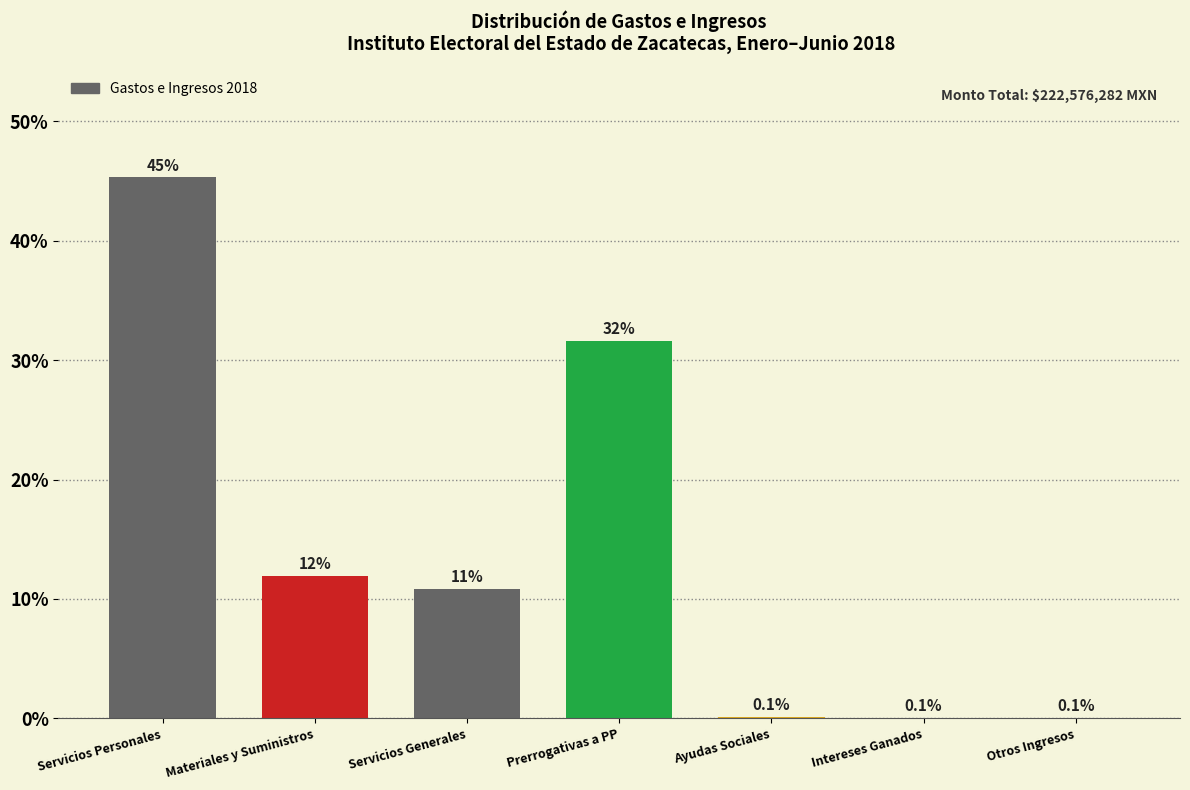

Reading right to left, transcribe all the data shown in this chart.

Otros Ingresos=0.1	Intereses Ganados=0.1	Ayudas Sociales=0.1	Prerrogativas a PP=31.6	Servicios Generales=10.9	Materiales y Suministros=12.0	Servicios Personales=45.3